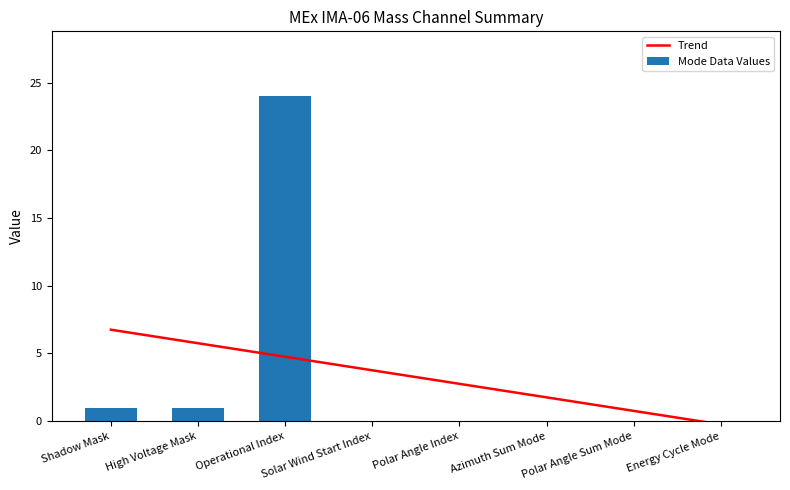

Which series has the widest spread of values?

Mode Data Values